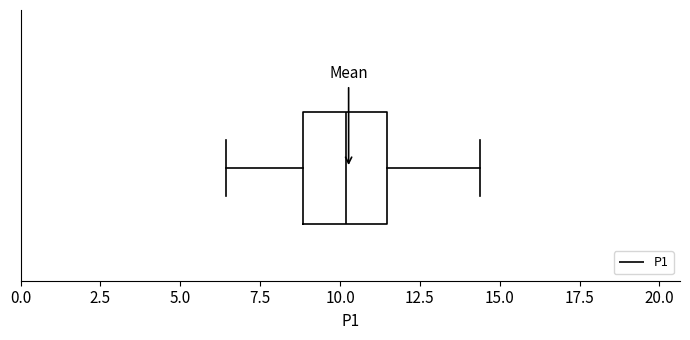

Where does the median line of the box sit on the x-axis? The values are not printed on the chart, so give them approximately, as read against the axis.

10.0